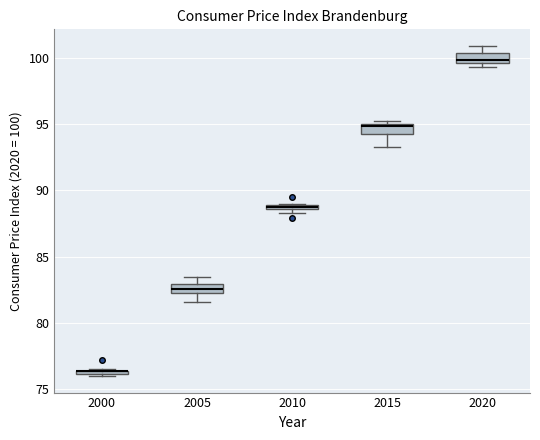

Where is the upper edge of the box at x = 2020 on the y-axis? The values are not printed on the chart, so give them approximately, as read against the axis.

100.5